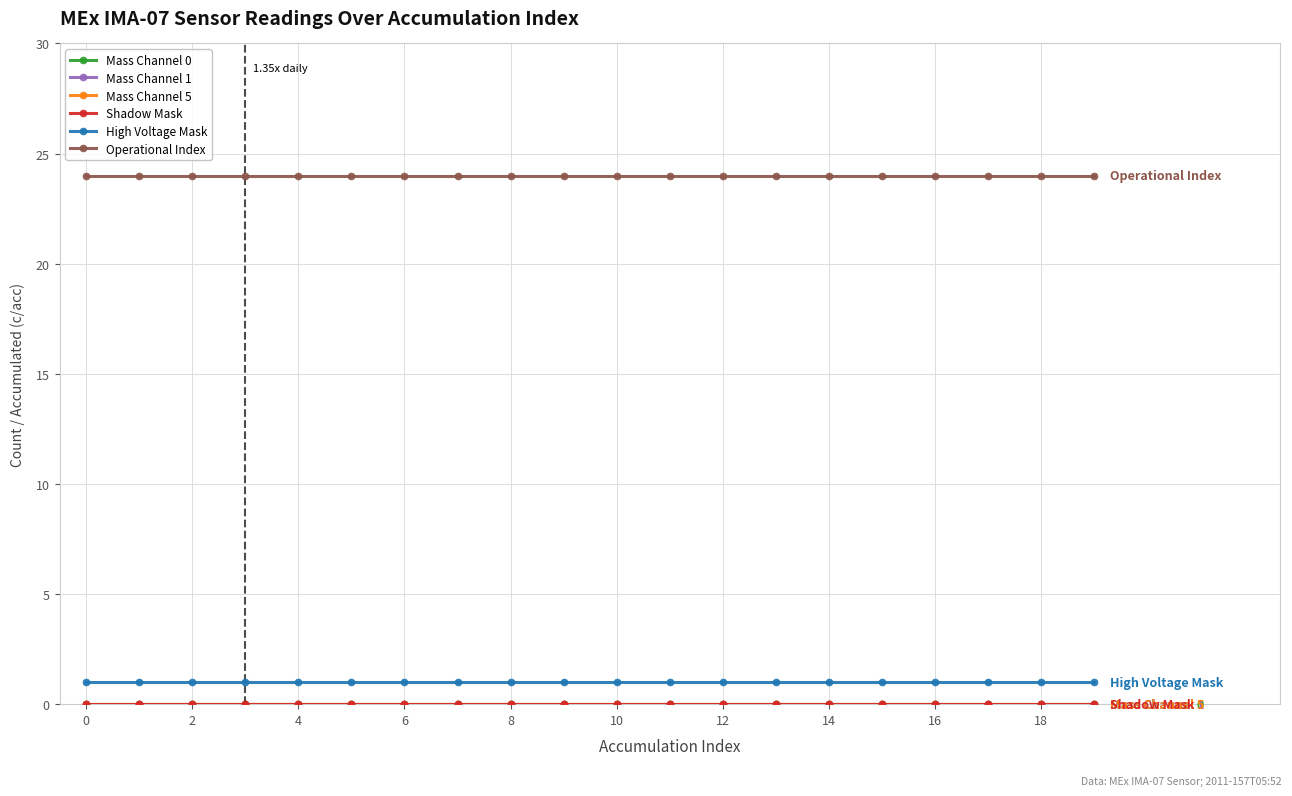

True or false: Operational Index and Mass Channel 1 cross at least once.

False